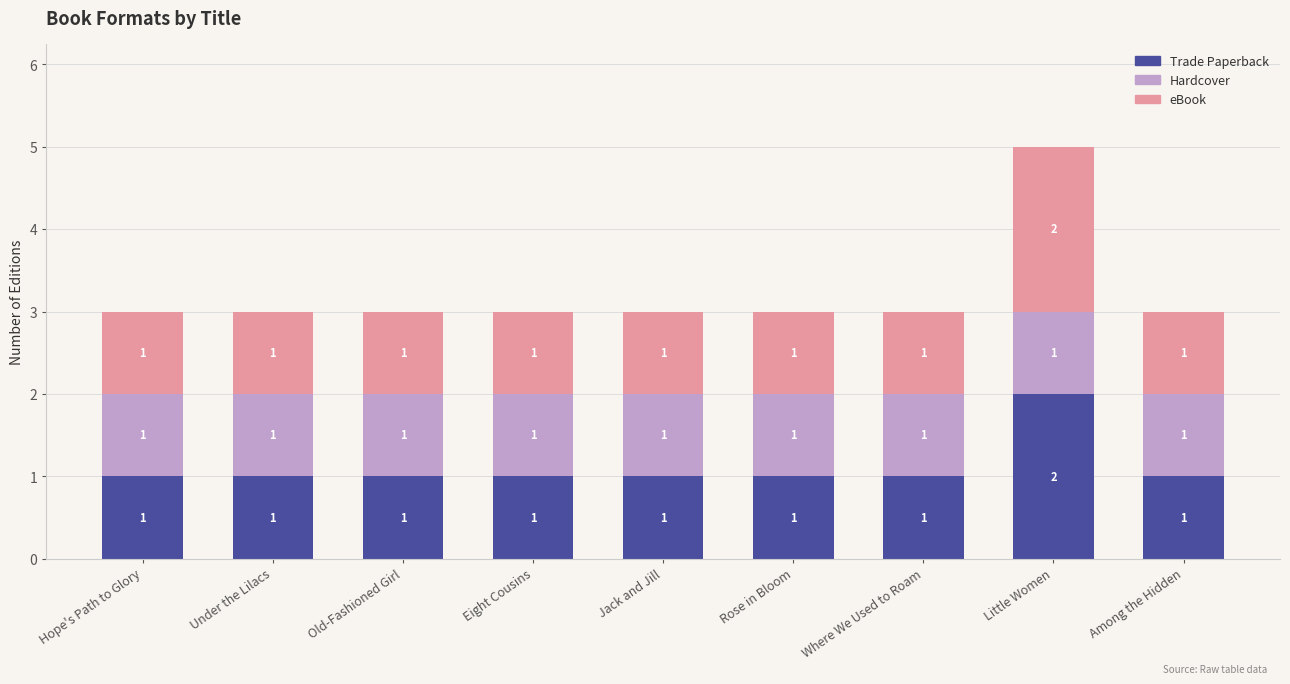

Are the bars grouped side by side (vs. stacked)?

No